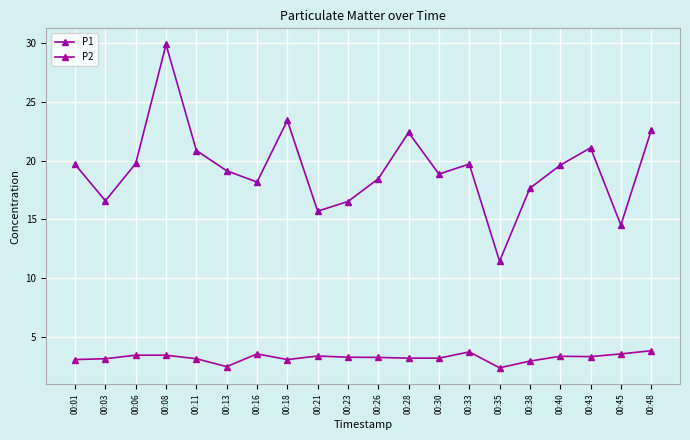

What are all the series names shown in the legend?

P1, P2